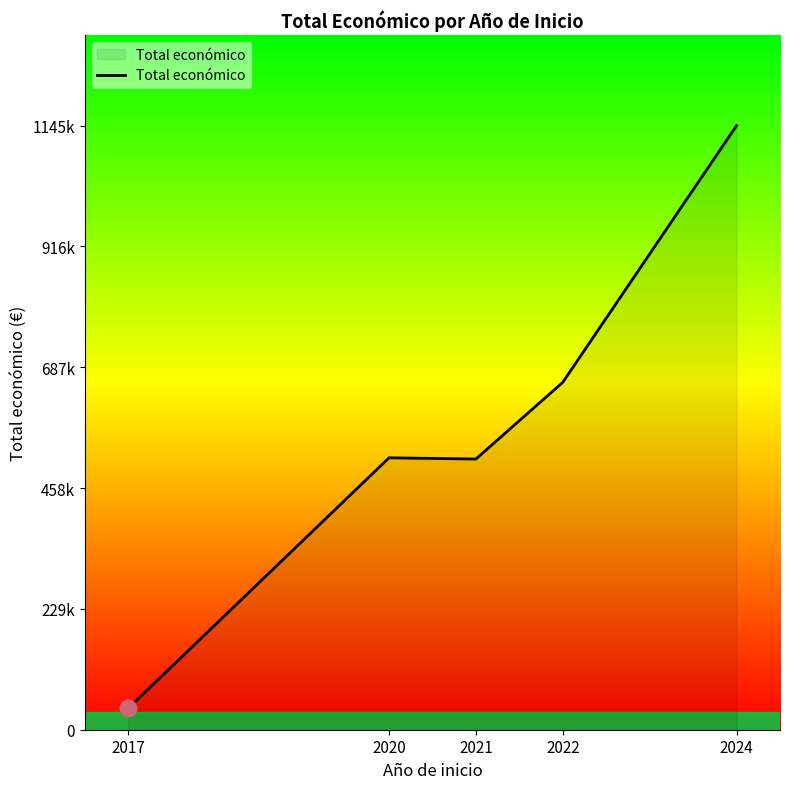

Is this an area chart (filled region under the line)?

Yes